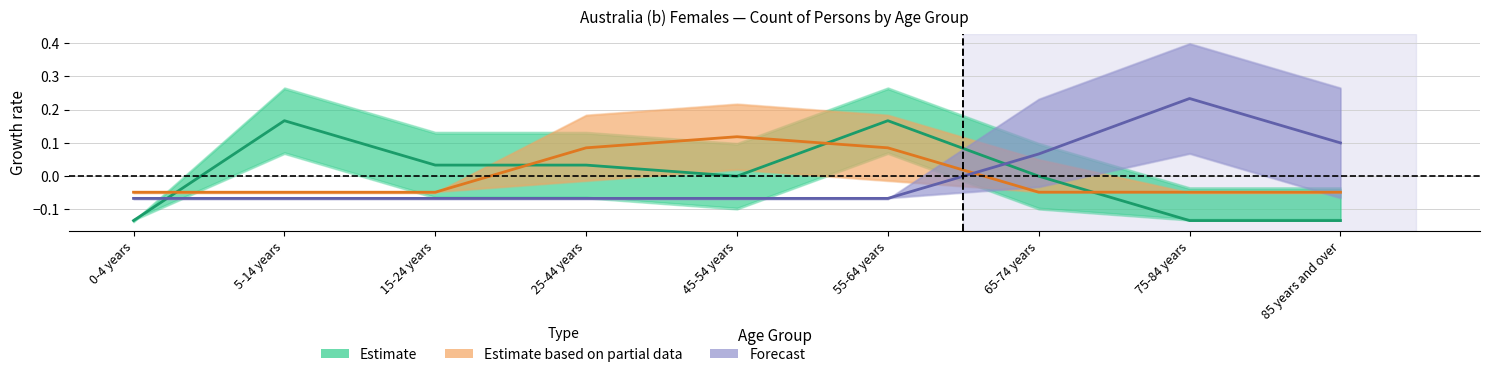

Where does the Forecast series first go above 0?

65-74 years